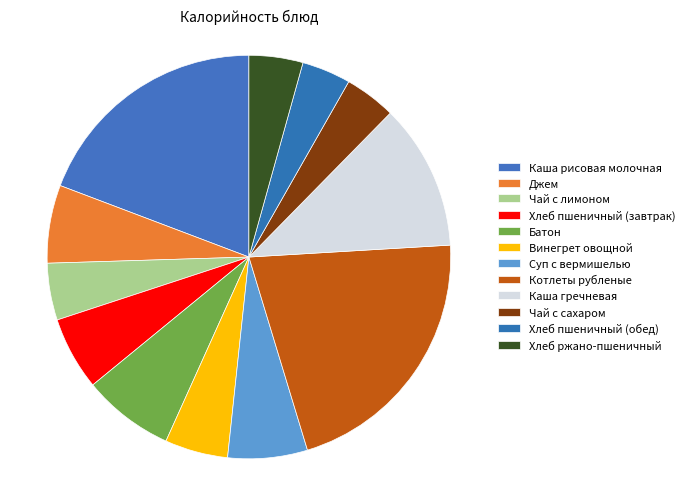

What is the smallest slice in the pie chart?

Хлеб пшеничный (обед)